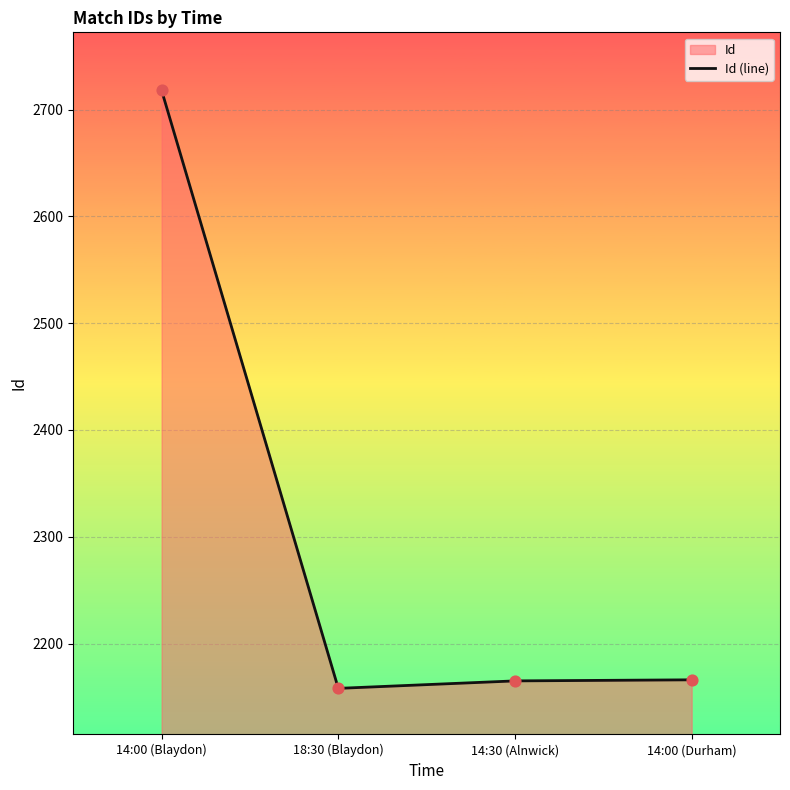

What is the change in value from 14:00 (Blaydon) to 14:00 (Durham)?

-552